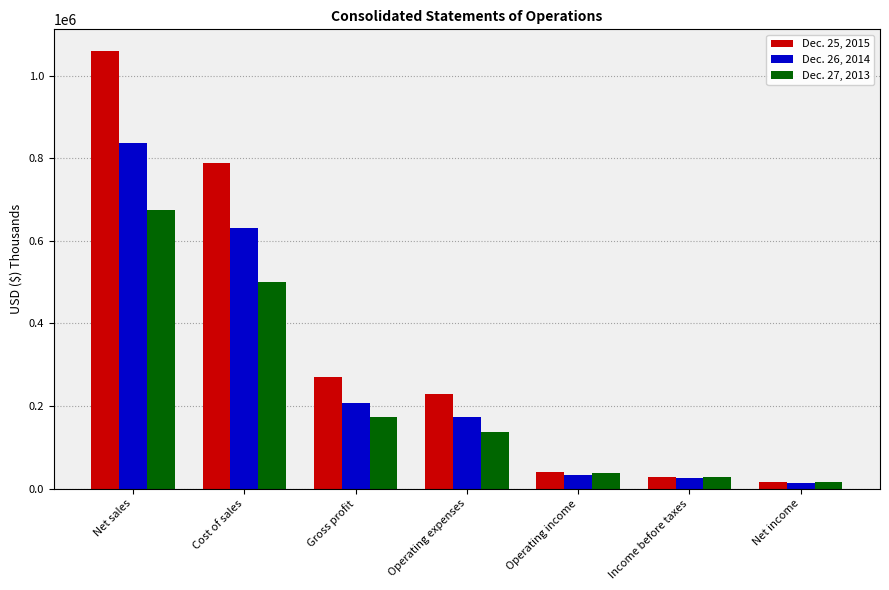

Rank the series at Net income from highest to lowest value.

Dec. 27, 2013, Dec. 25, 2015, Dec. 26, 2014